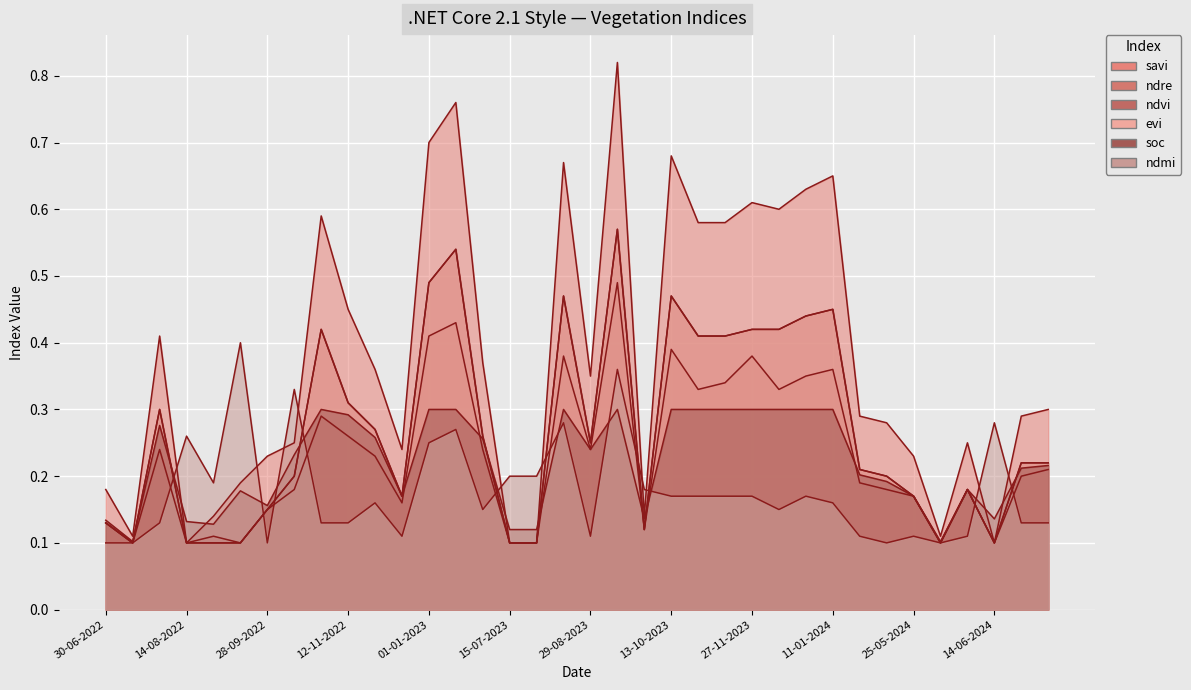

List the series in order of their peak value, lowest first.

soc, ndmi, ndre, ndvi, evi, savi